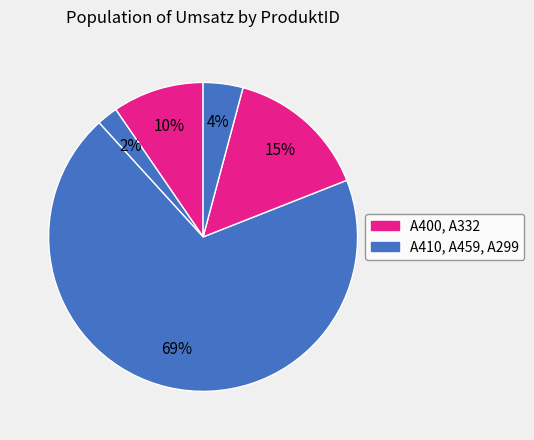

Count the number of slices in the pie.

5